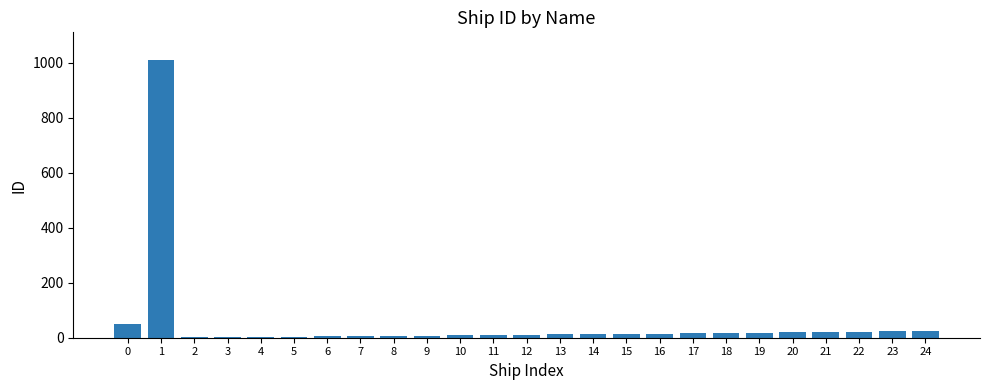

What is the sum of all values?

1339